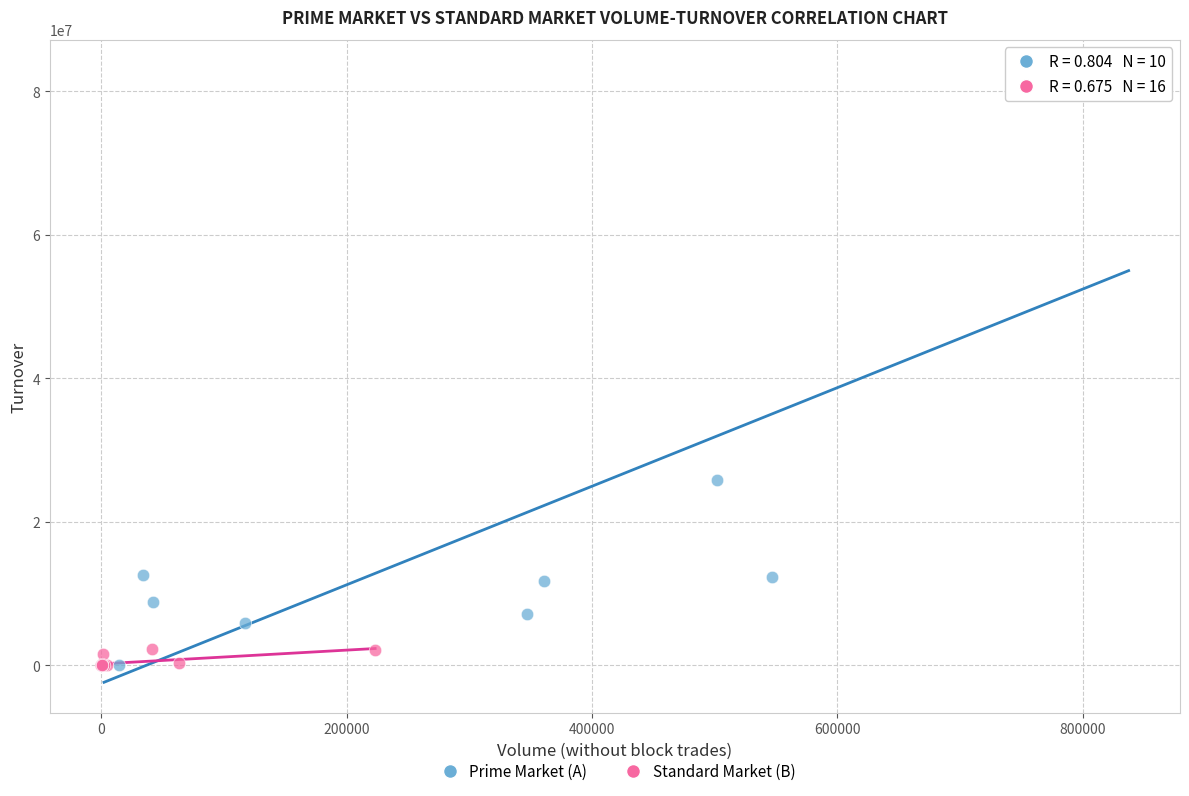

Which series contains the highest Y value?

Prime Market (A)